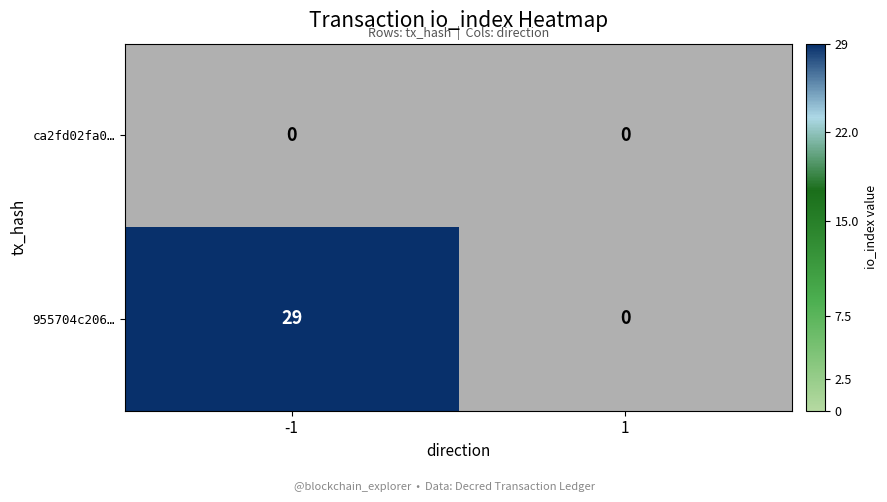

List the series in order of their peak value, highest first.

955704c206…, ca2fd02fa0…